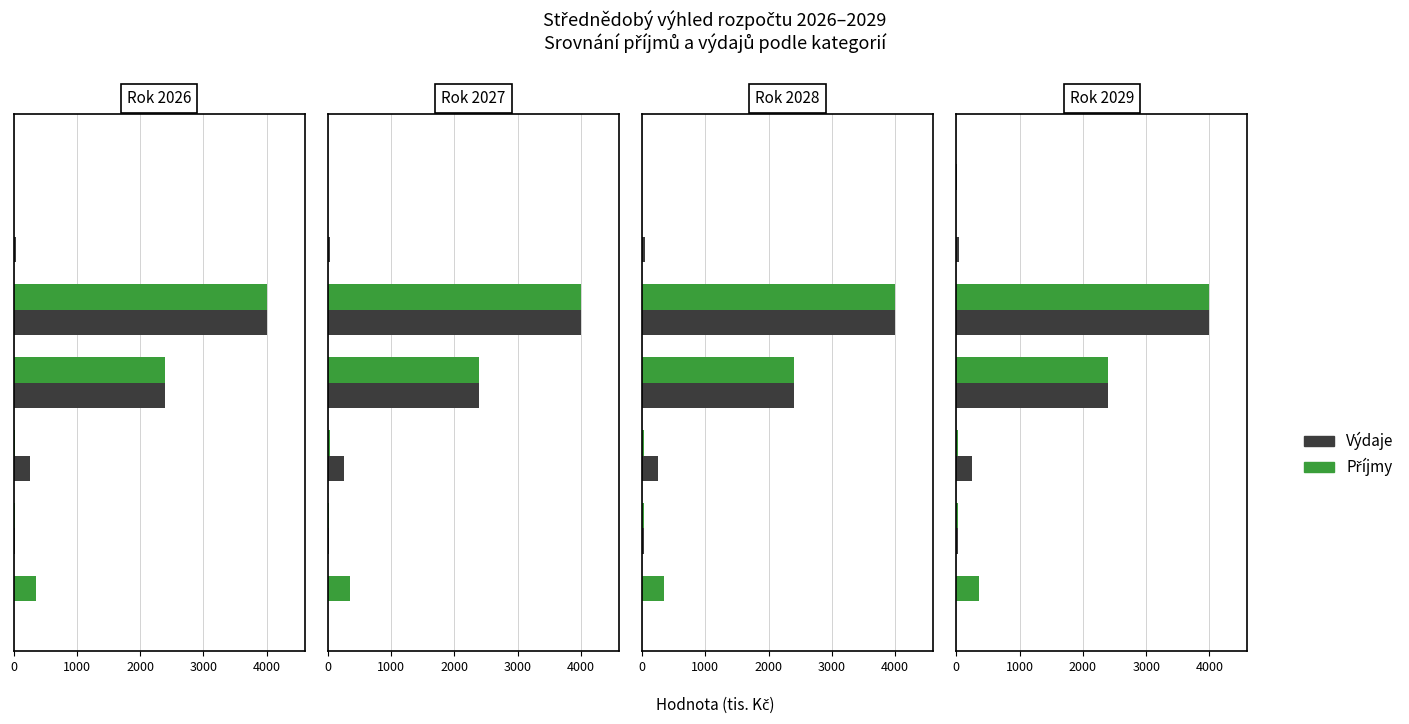

Are the bars horizontal?

Yes